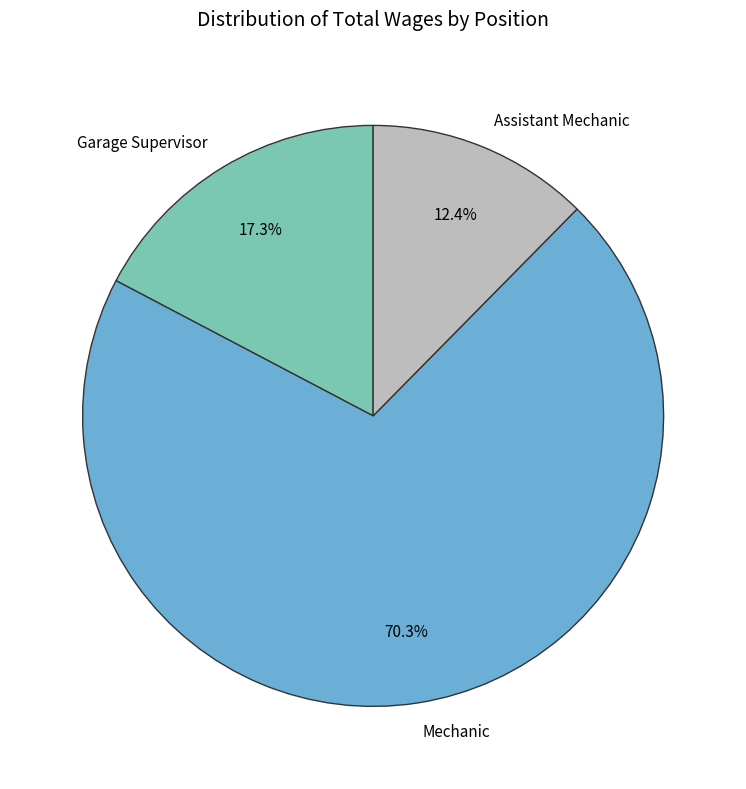

Rank the categories by value from highest to lowest.

Mechanic, Garage Supervisor, Assistant Mechanic